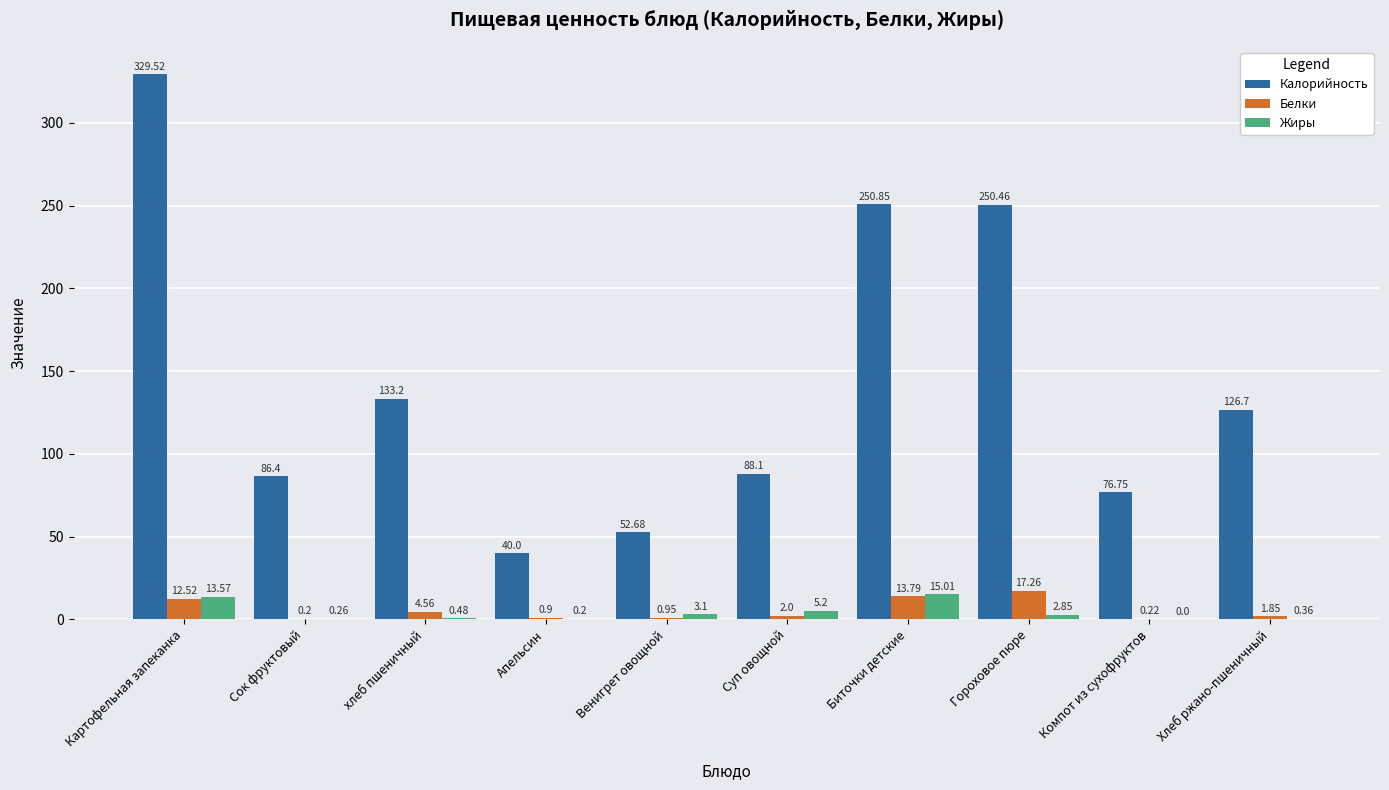

Is the value of Белки at Биточки детские greater than the value of Жиры at Суп овощной?

Yes